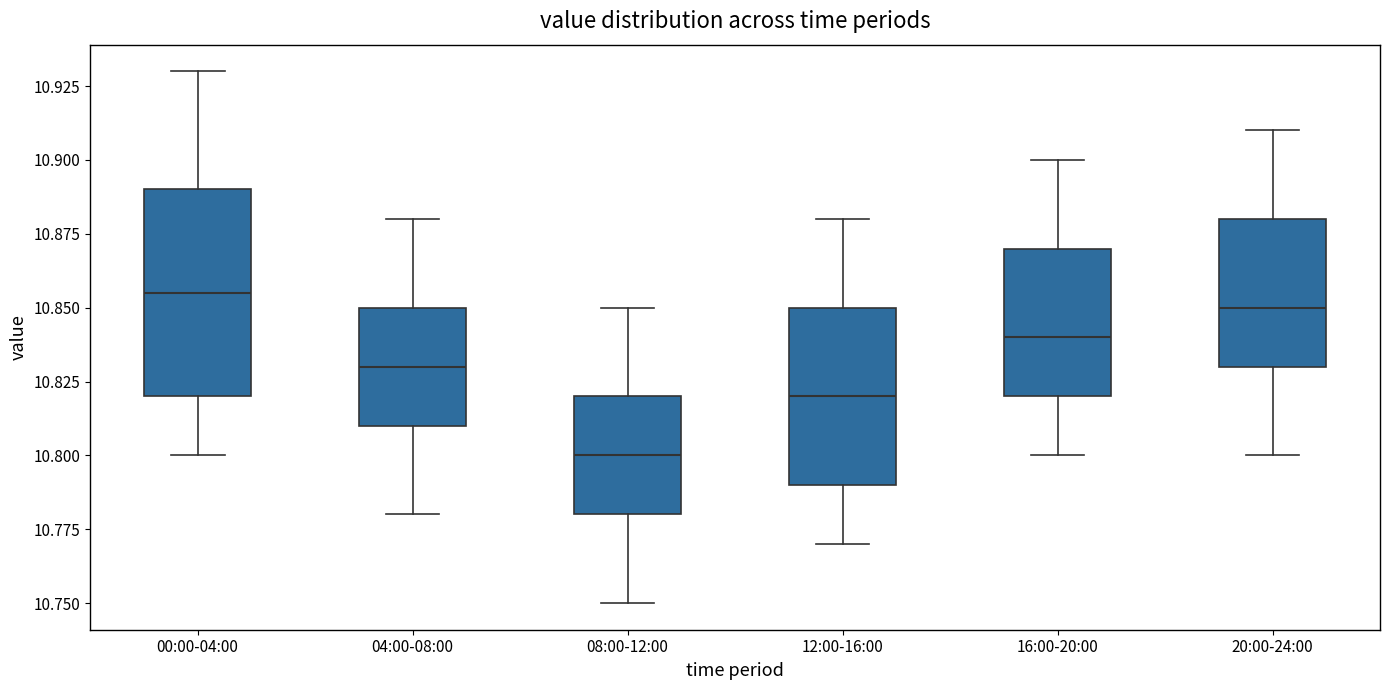

Reading left to right, read every box against the y-axis: the position of its median line, the range the box covers, and the ends of its whiskers. The values are not printed on the chart, so give them approximately, as read against the axis.

00:00-04:00: median 10.855, box 10.820 to 10.890, whiskers 10.800 to 10.930
04:00-08:00: median 10.830, box 10.810 to 10.850, whiskers 10.780 to 10.880
08:00-12:00: median 10.800, box 10.780 to 10.820, whiskers 10.750 to 10.850
12:00-16:00: median 10.820, box 10.790 to 10.850, whiskers 10.770 to 10.880
16:00-20:00: median 10.840, box 10.820 to 10.870, whiskers 10.800 to 10.900
20:00-24:00: median 10.850, box 10.830 to 10.880, whiskers 10.800 to 10.910